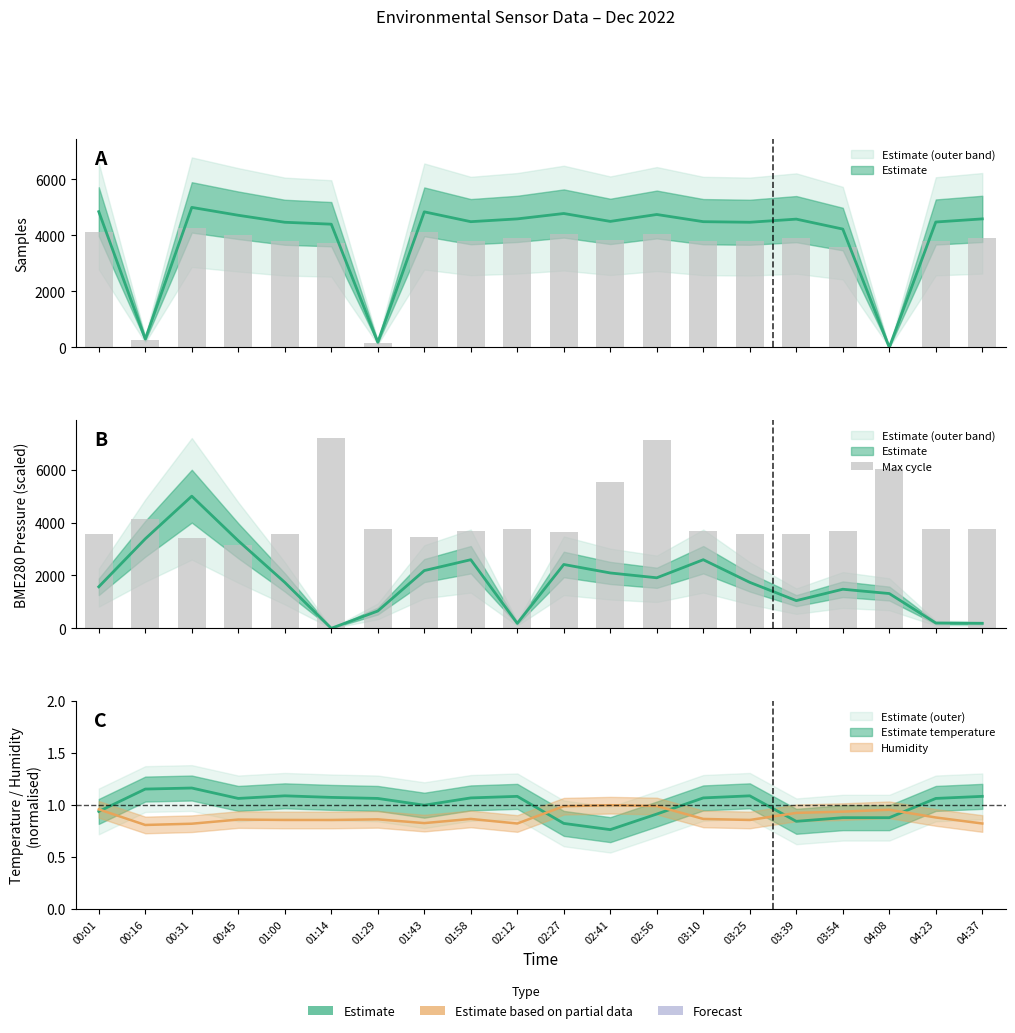

What is the difference between the maximum and minimum values?

4050.0